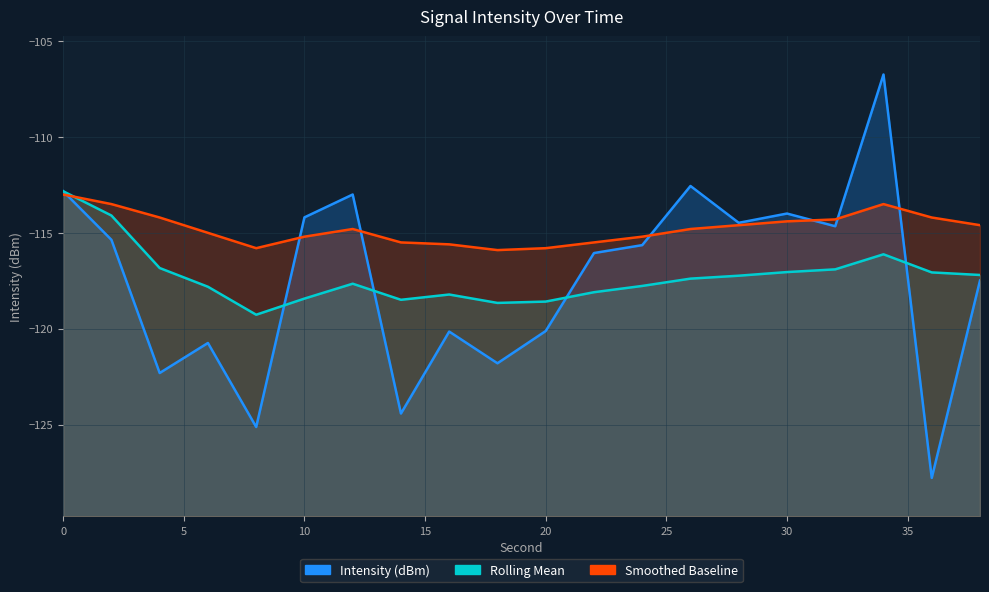

Read the Intensity (dBm) value at 10.

-114.2